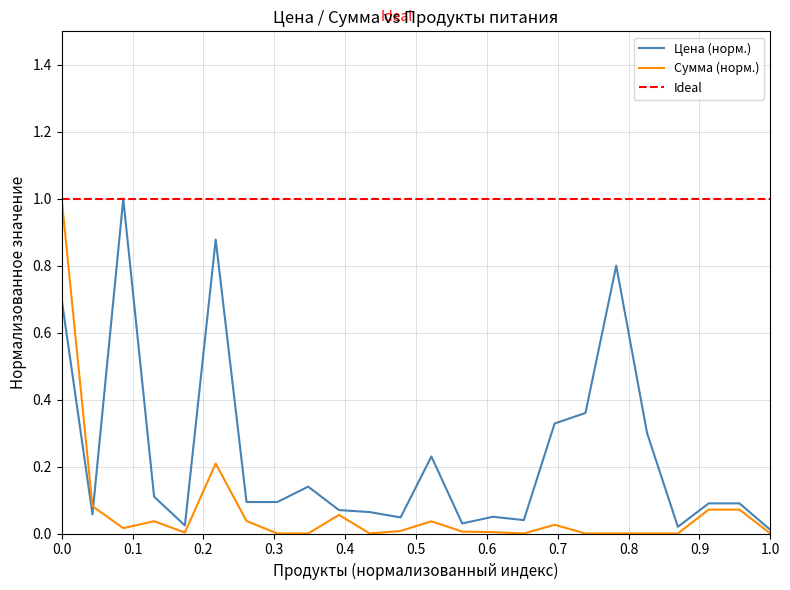

Does the chart display data point markers on the line(s)?

No